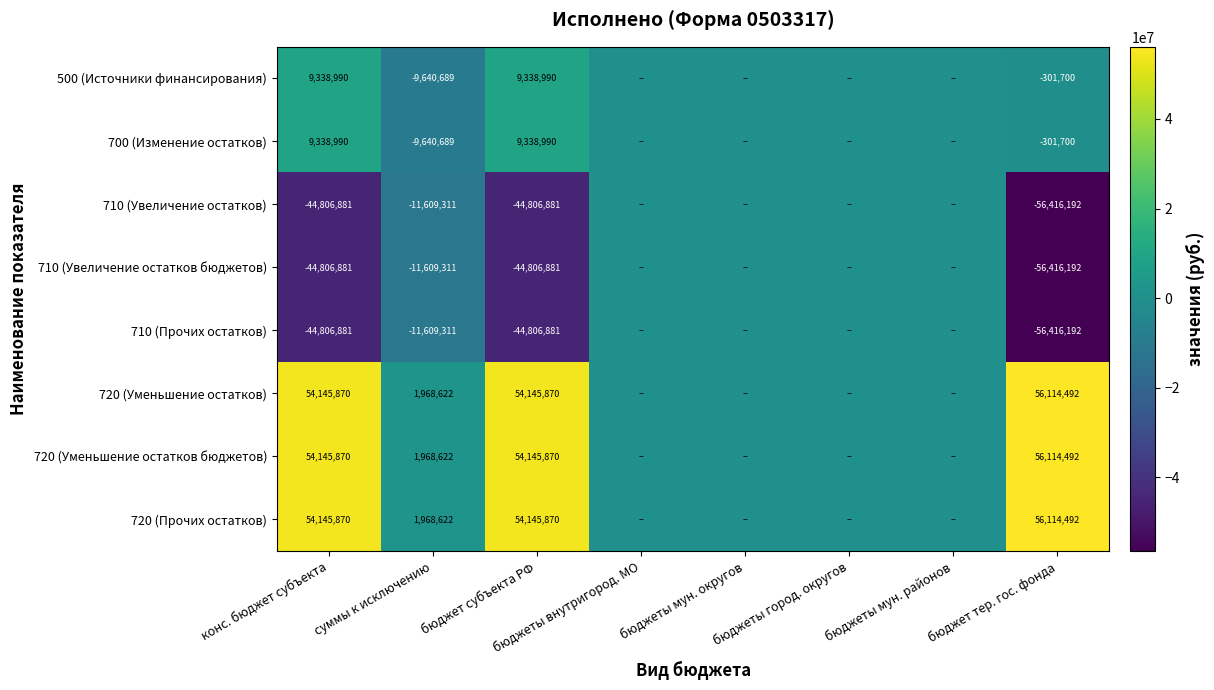

What is the total value across all series at конс. бюджет субъекта?

46694947